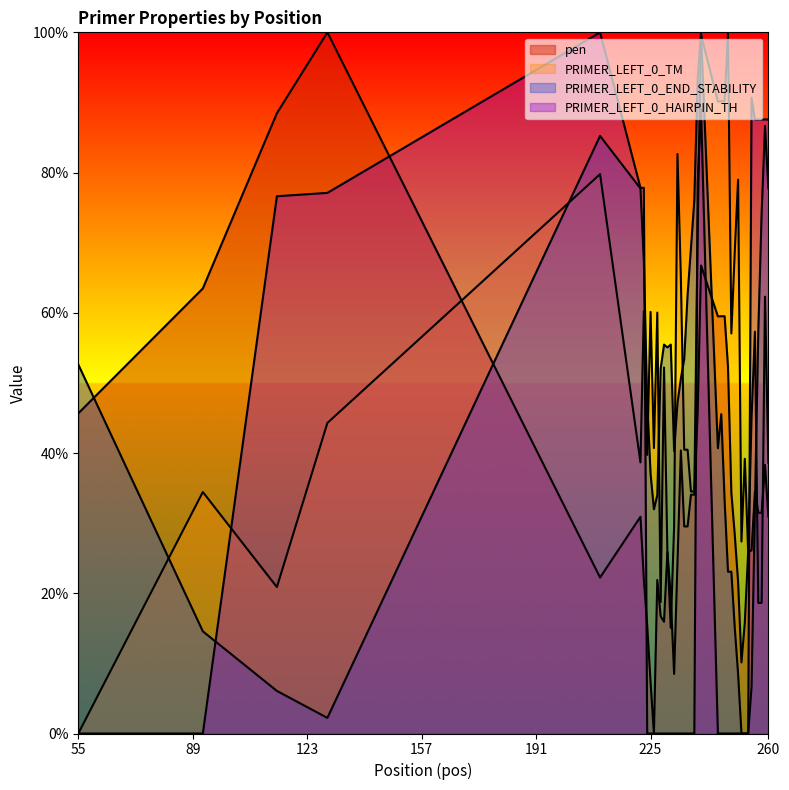

True or false: PRIMER_LEFT_0_TM and PRIMER_LEFT_0_HAIRPIN_TH cross at least once.

True